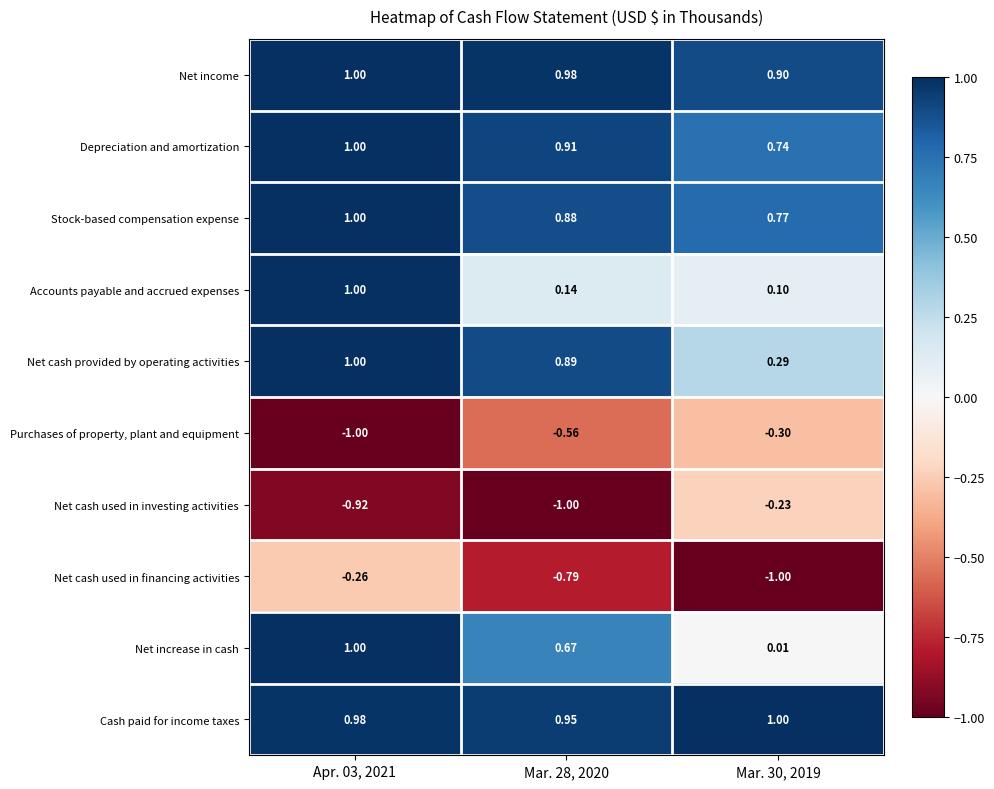

At Mar. 28, 2020, list the series in order from smallest to largest.

Net cash used in investing activities, Net cash used in financing activities, Purchases of property, plant and equipment, Accounts payable and accrued expenses, Net increase in cash, Stock-based compensation expense, Net cash provided by operating activities, Depreciation and amortization, Cash paid for income taxes, Net income